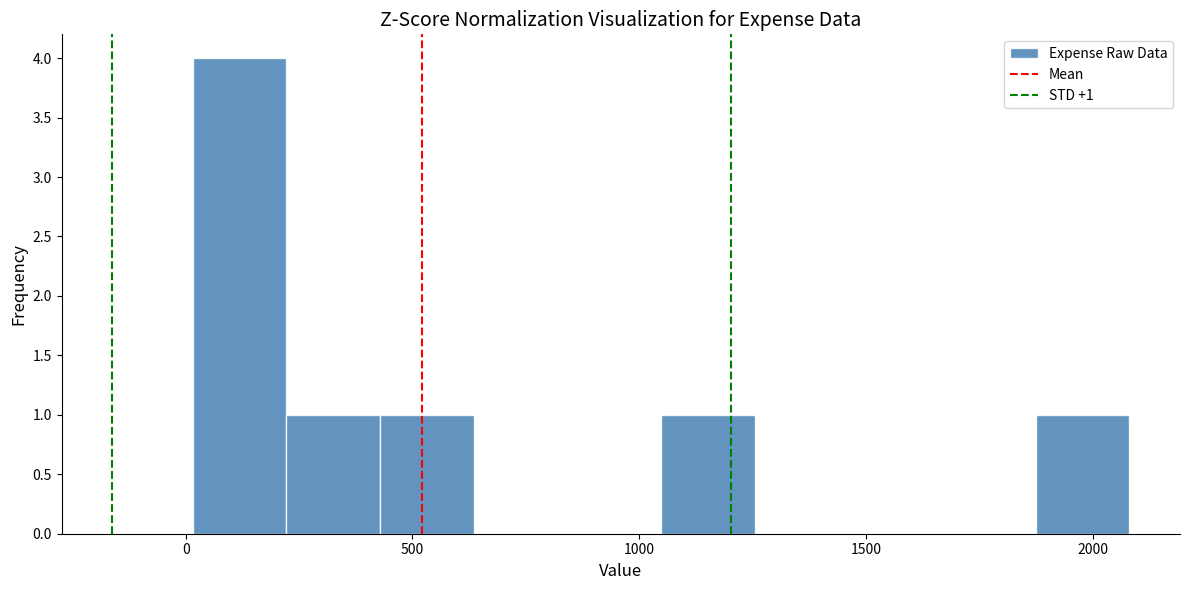

Which range on the x-axis has the tallest bar?

0 to 200